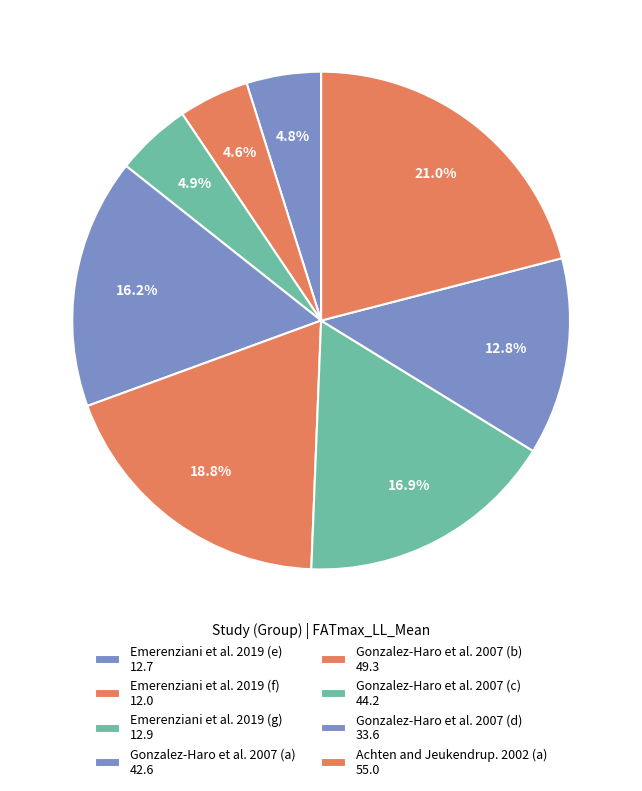

To the nearest percent, what percentage of the pie is Emerenziani et al. 2019 (g)?

5%